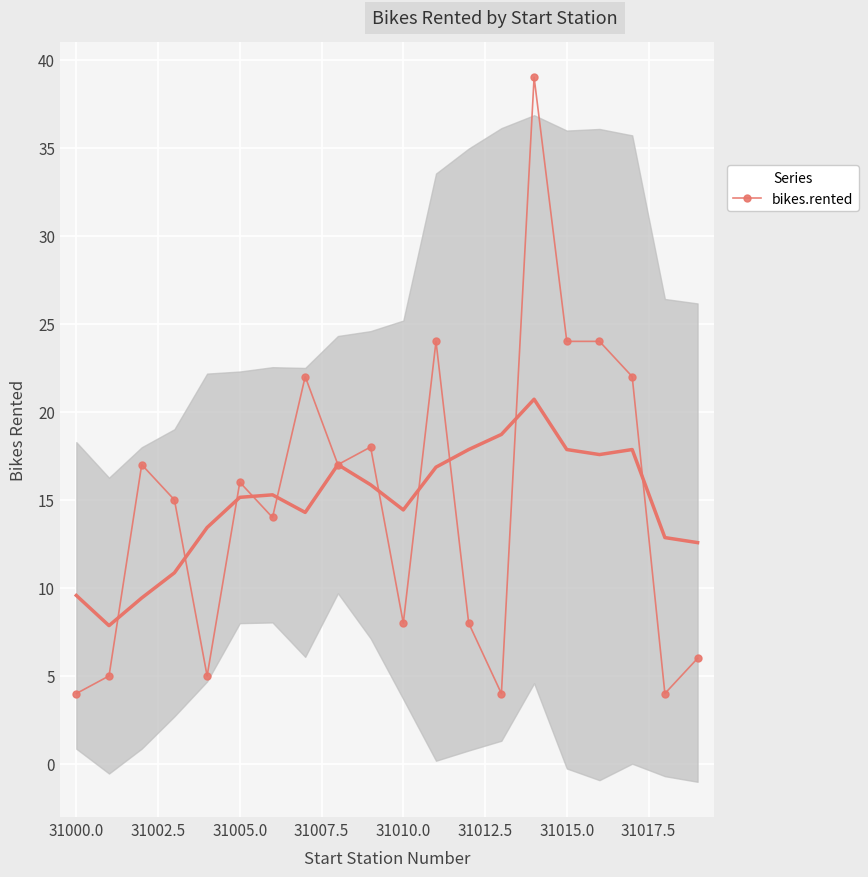

What is the difference between the maximum and second lowest values in the bikes.rented series?

35.0